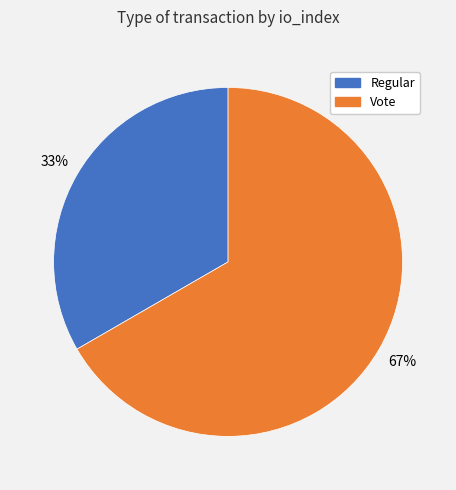

What is the smallest slice in the pie chart?

Regular